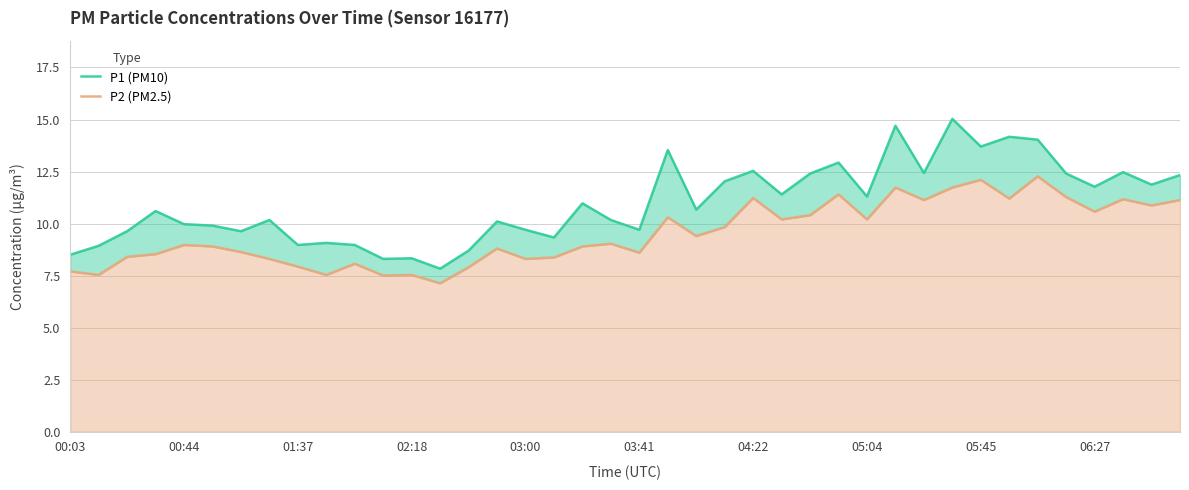

True or false: P1 (PM10) has more than 0 points higher than both neighbors.

True